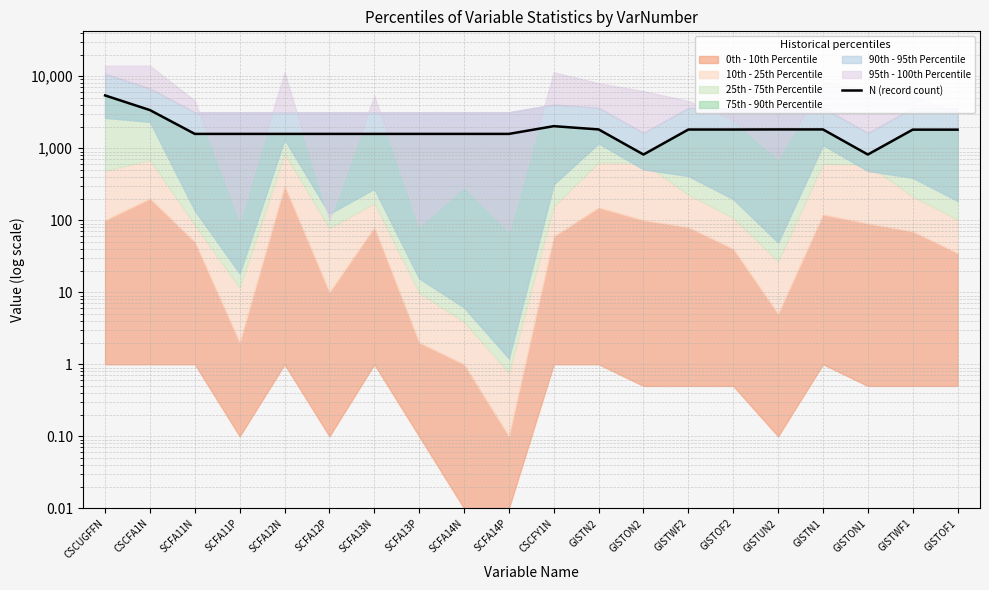

What is the average value?

1890